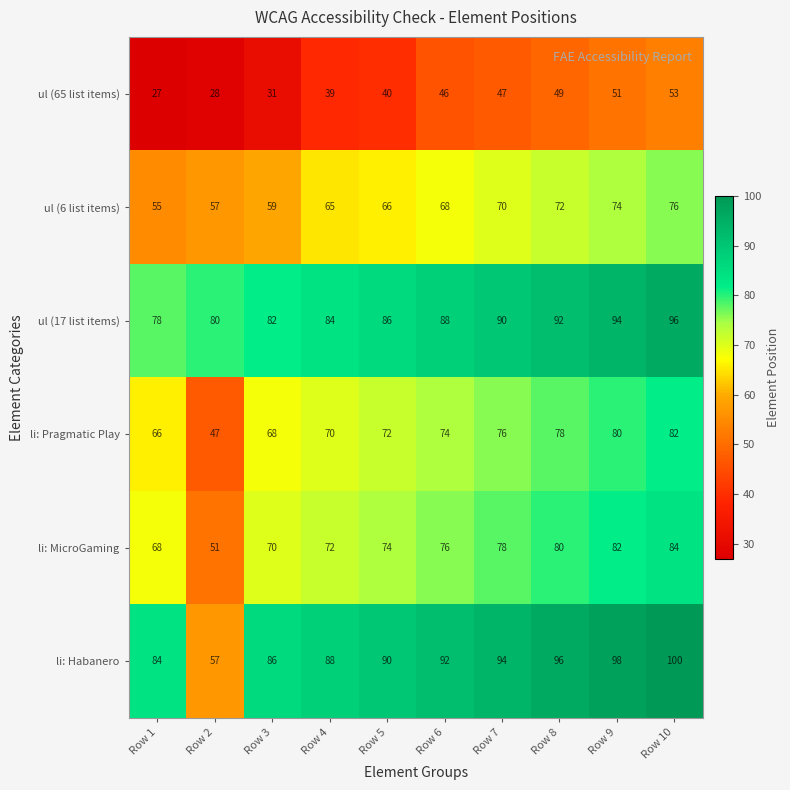

What is the minimum value shown in the chart?

27